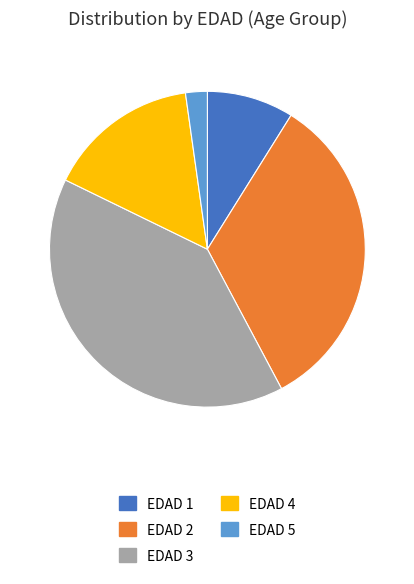

How many segments does this pie chart have?

5